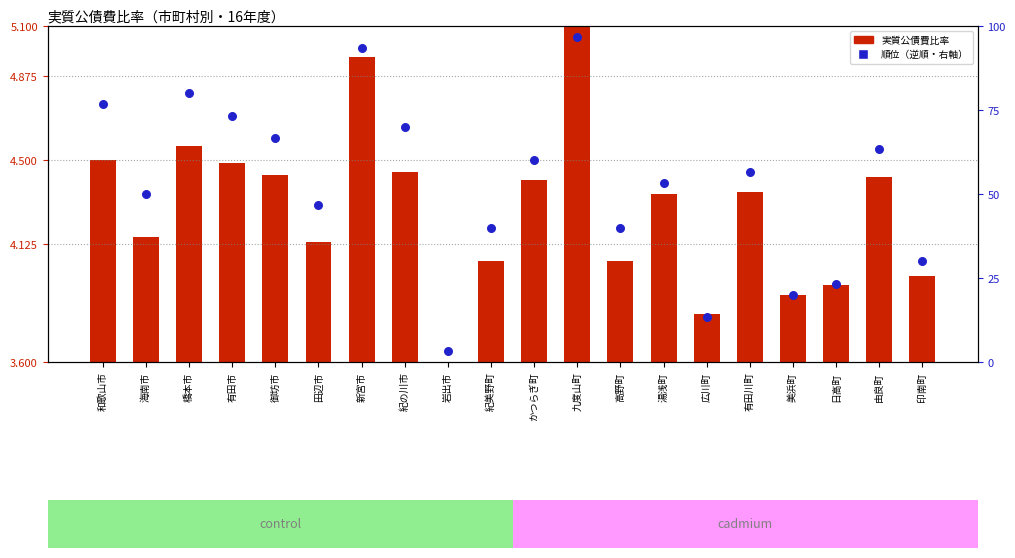

Is the value of 順位（逆順） at 湯浅町 greater than the value of 16年度比率 at 有田川町?

Yes